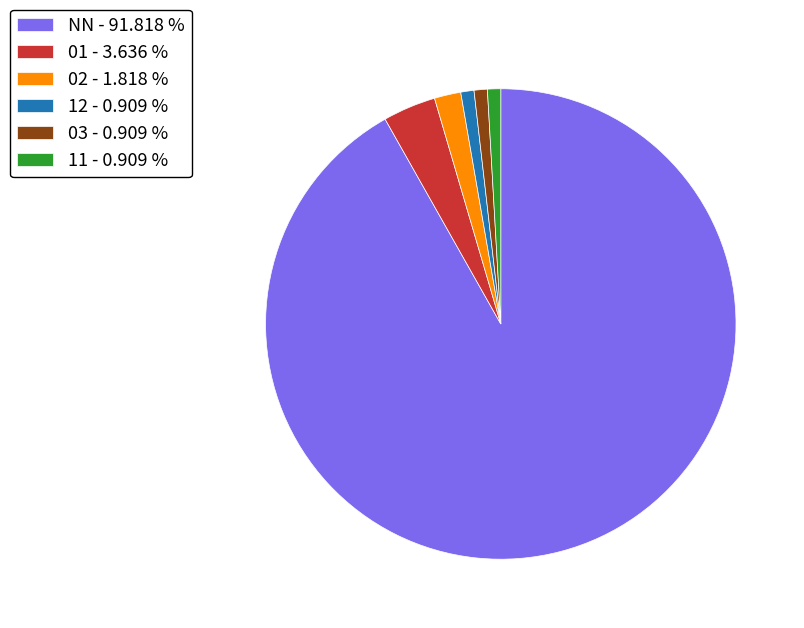

Do 02 - 1.818 % and 01 - 3.636 % together represent more than half of the pie?

No